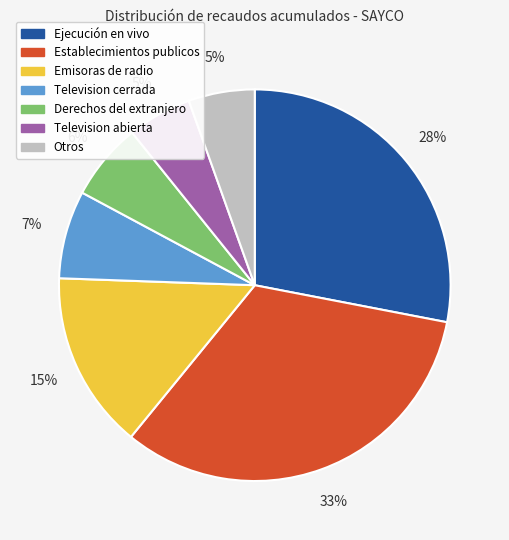

Combined, do Establecimientos publicos and Television abierta account for over 50%?

No